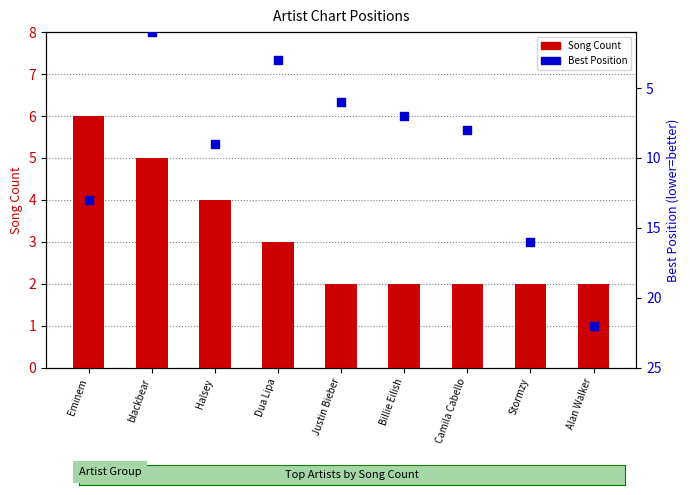

At how many categories does at least one series exceed 11?

3